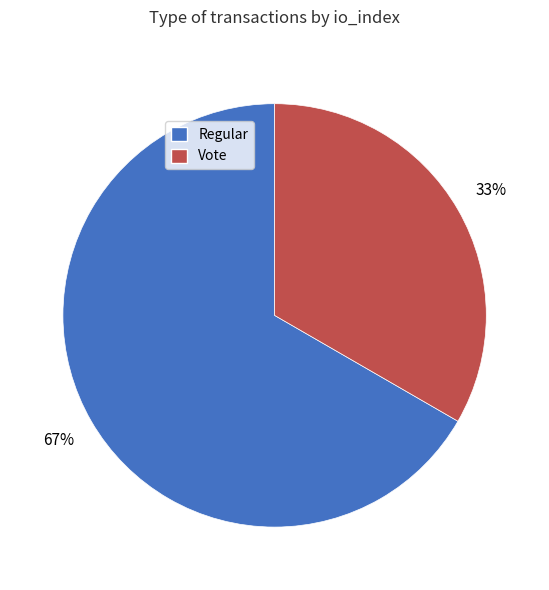

Combined, do Regular and Vote account for over 50%?

Yes